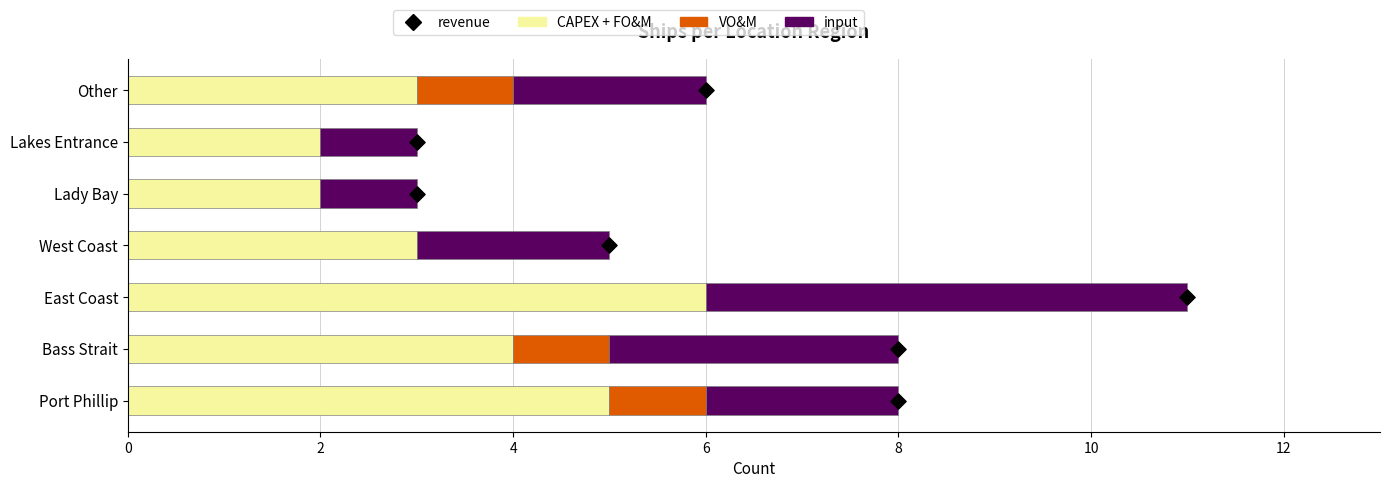

Which series has the widest spread of Y values?

revenue